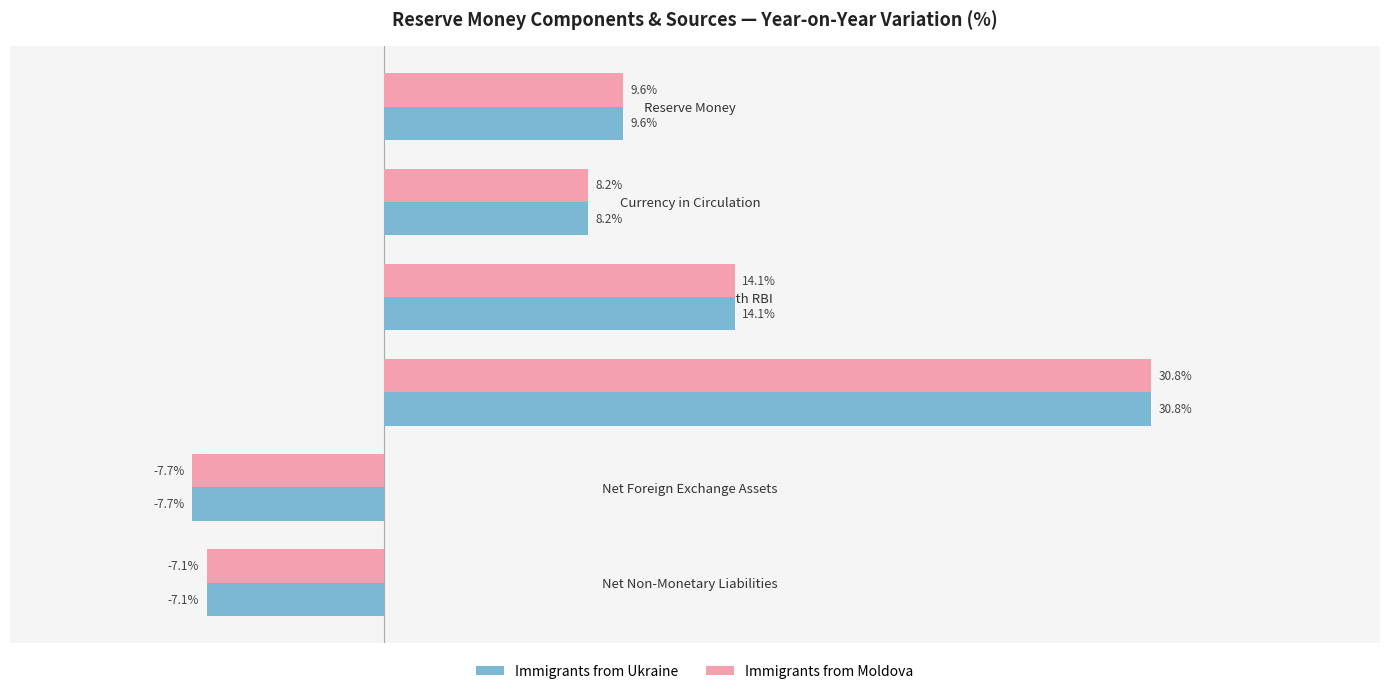

Is the value of Immigrants from Ukraine at Net Foreign Exchange Assets greater than the value of Immigrants from Moldova at Net Non-Monetary Liabilities?

No